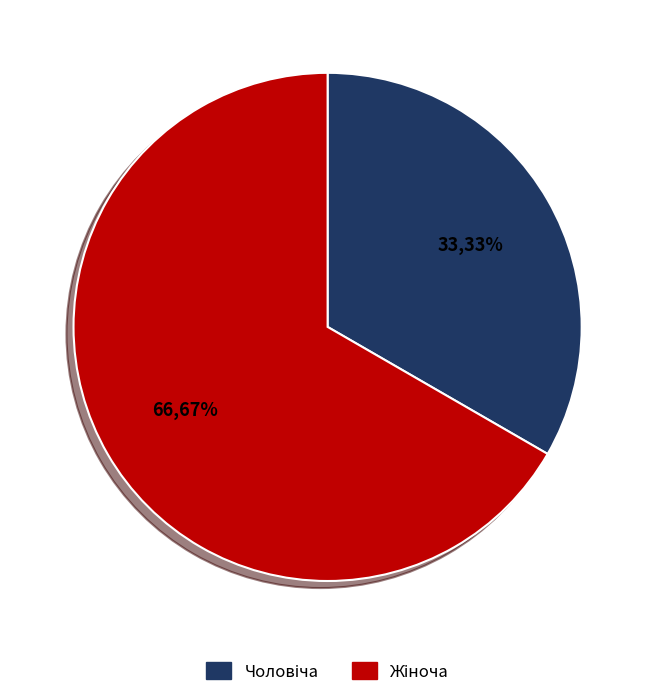

Is there any slice that represents more than half of the pie?

Yes